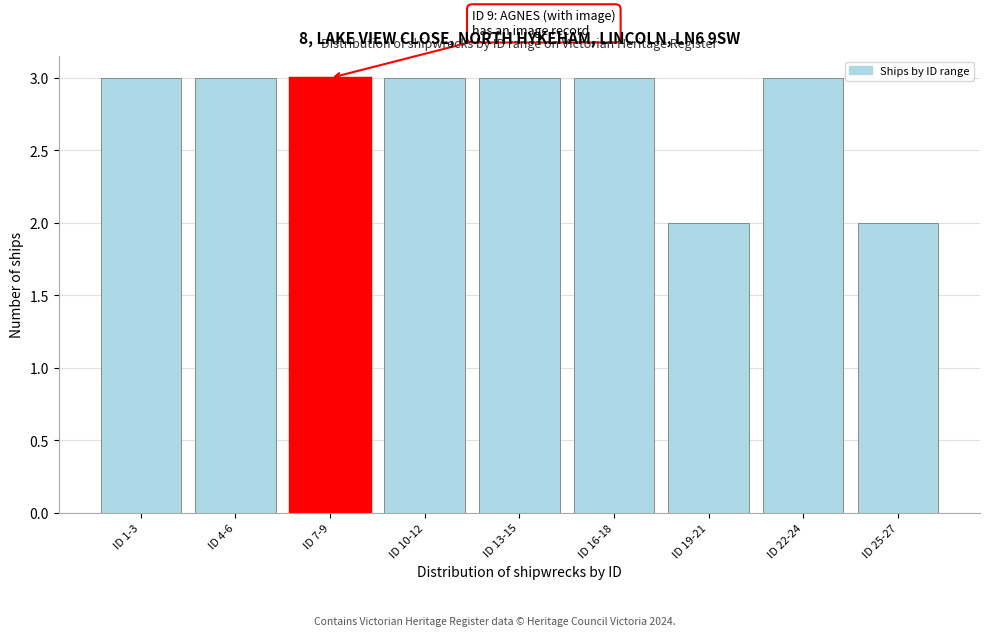

Reading left to right, transcribe all the data shown in this chart.

3	3	3	3	3	3	2	3	2